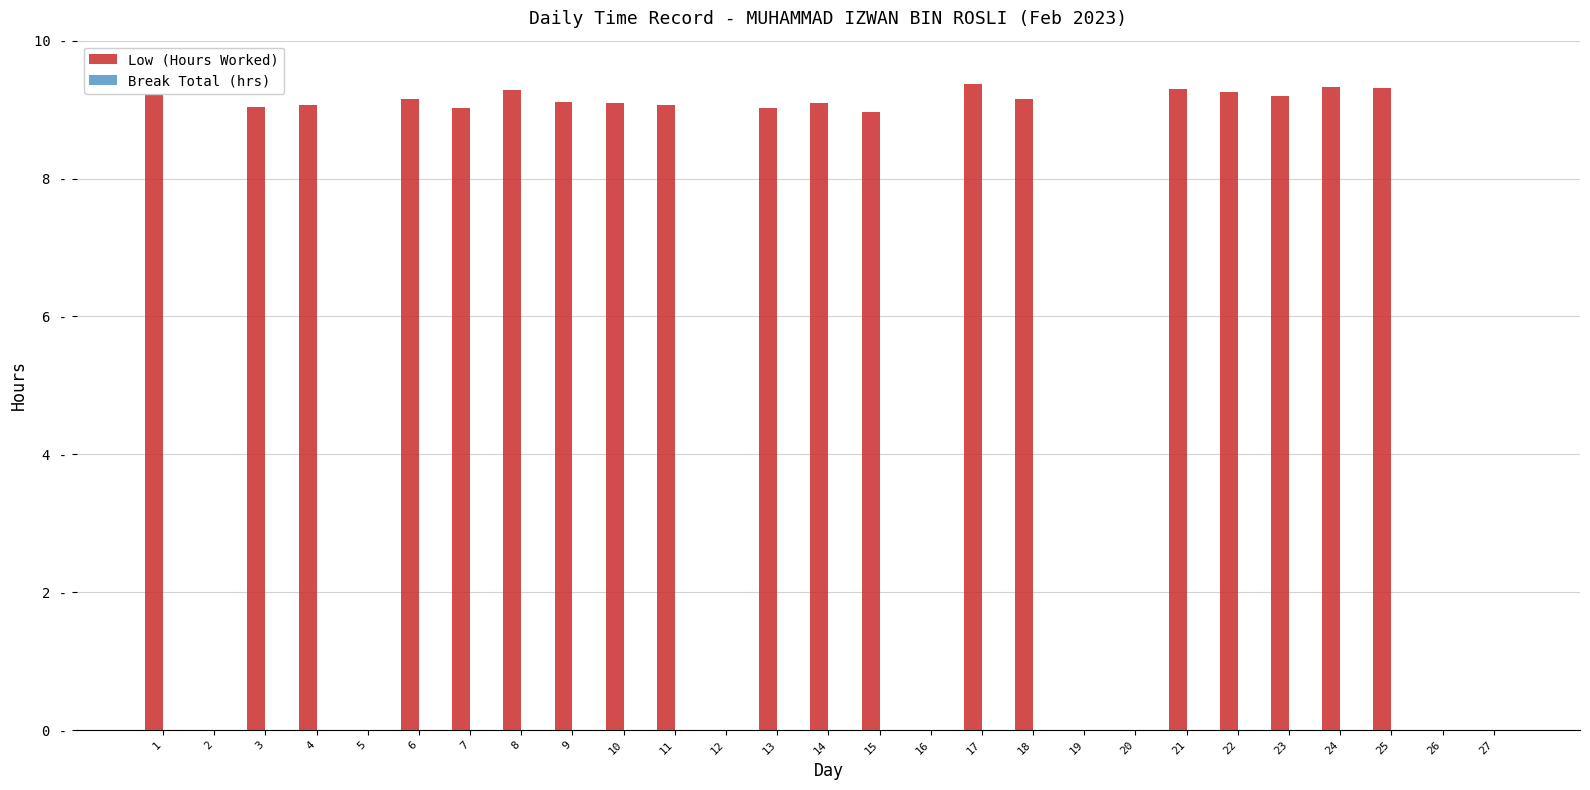

Are the bars grouped side by side (vs. stacked)?

No